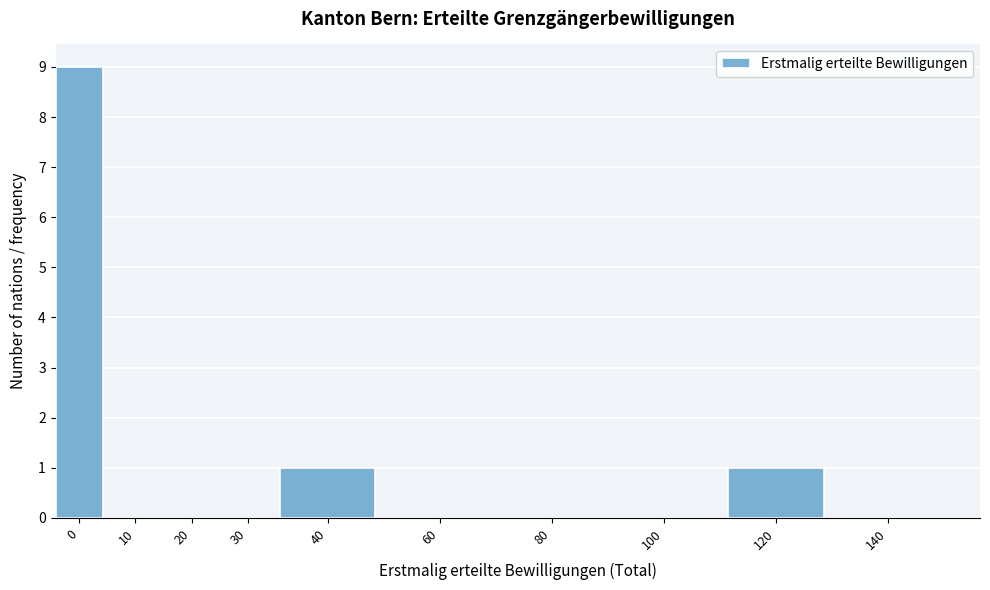

Reading left to right, list all the values displayed in this chart.

0=9	10=0	20=0	30=0	40=1	60=0	80=0	100=0	120=1	140=0